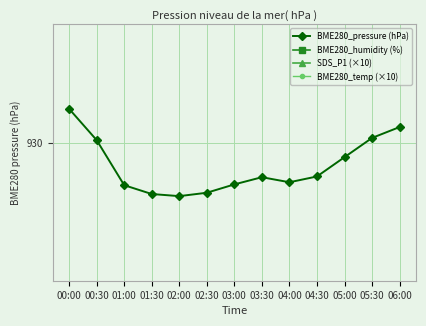

Which series has the widest spread of values?

SDS_P1 (×10)